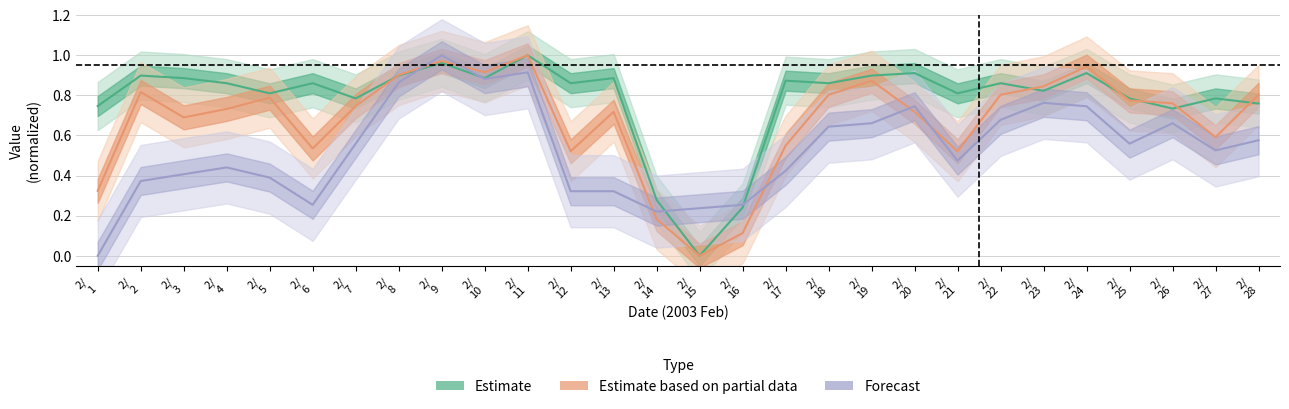

How many lines are shown in the chart?

3